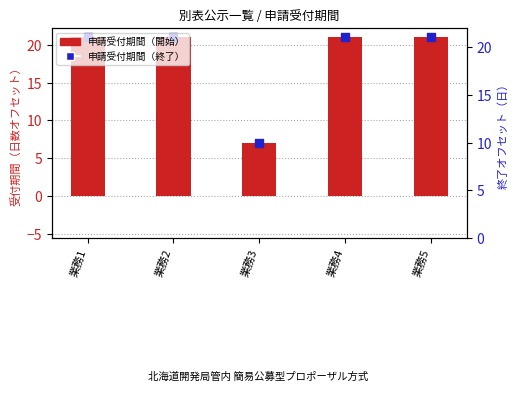

Which series contains the lowest Y value?

申請受付期間（開始）